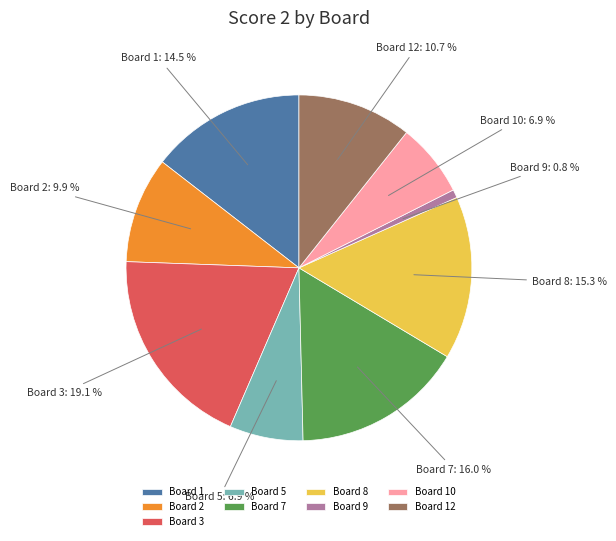

Is there any slice that represents more than half of the pie?

No